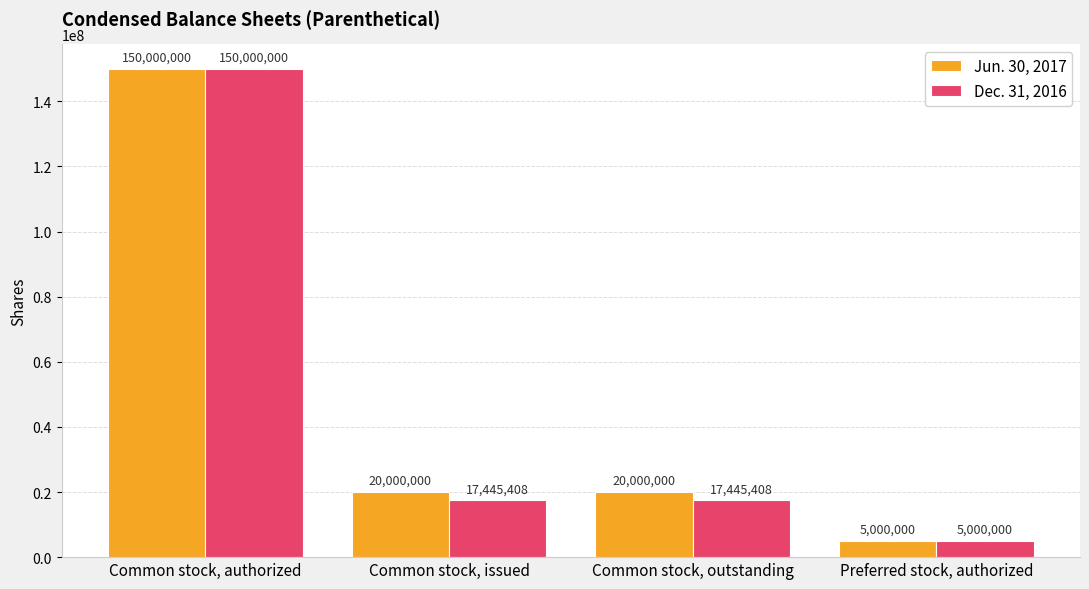

What is the difference between the second highest and minimum values in the Jun. 30, 2017 series?

15000000